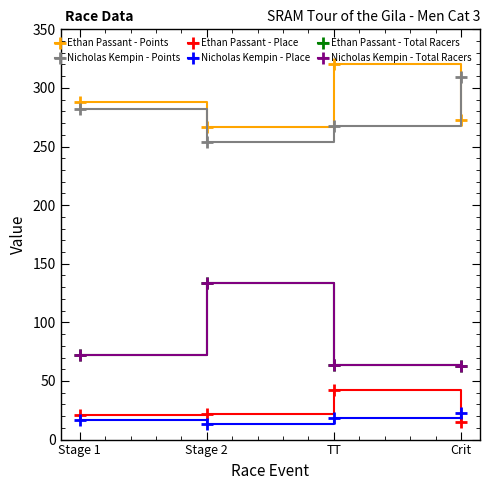

List the labels in order of Nicholas Kempin - Total Racers value, smallest first.

Crit, TT, Stage 1, Stage 2